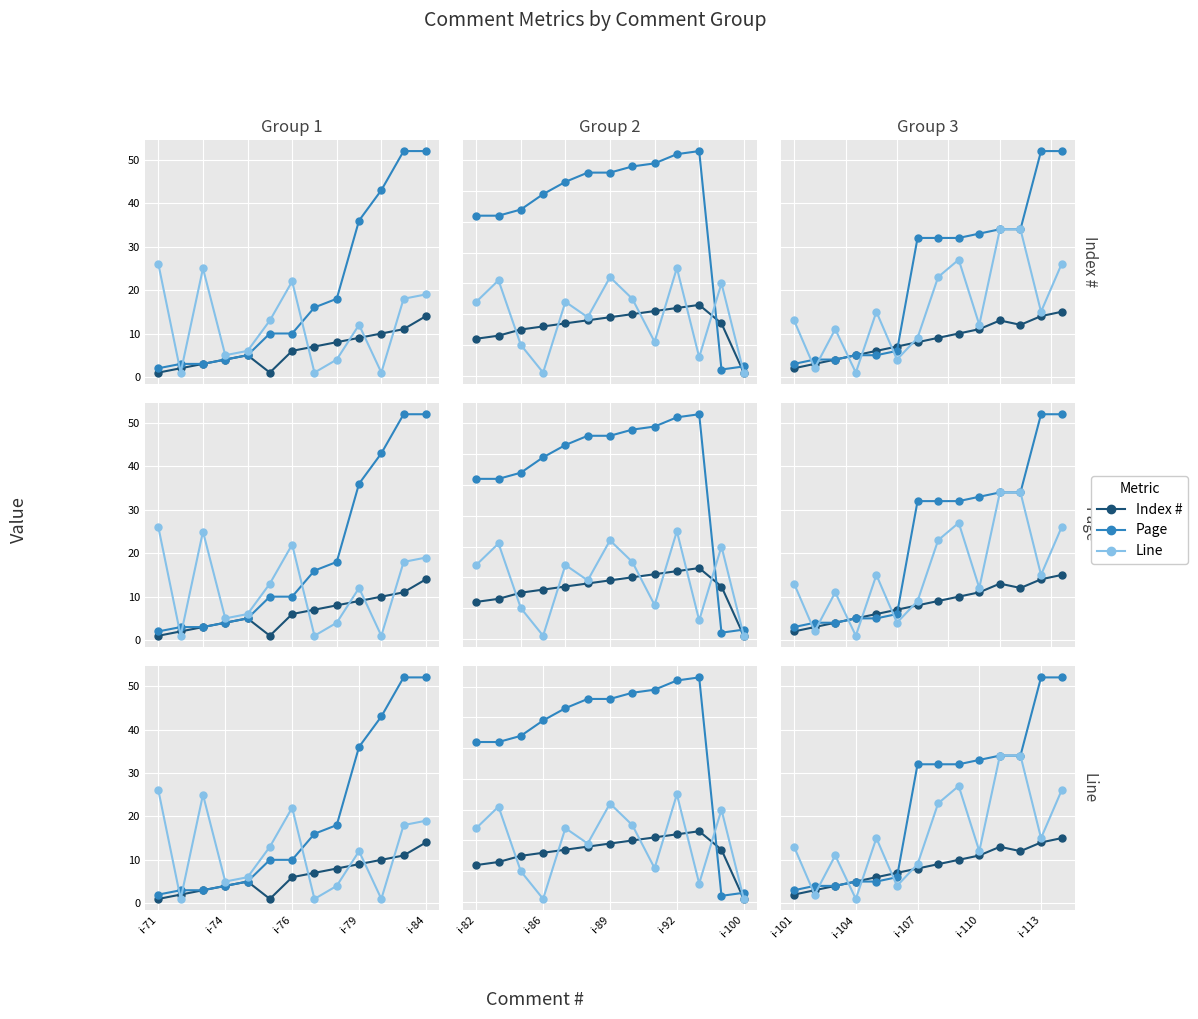

What is the difference between the maximum and second lowest values in the Page series?

48